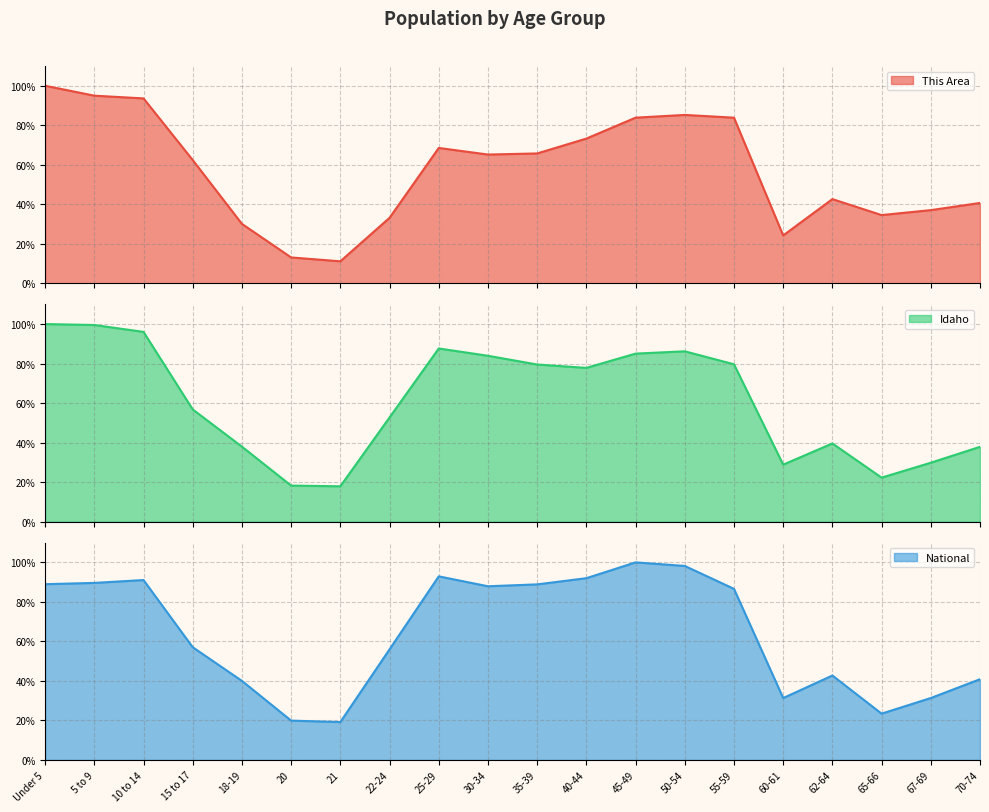

At which category does Idaho reach its first local valley?

21